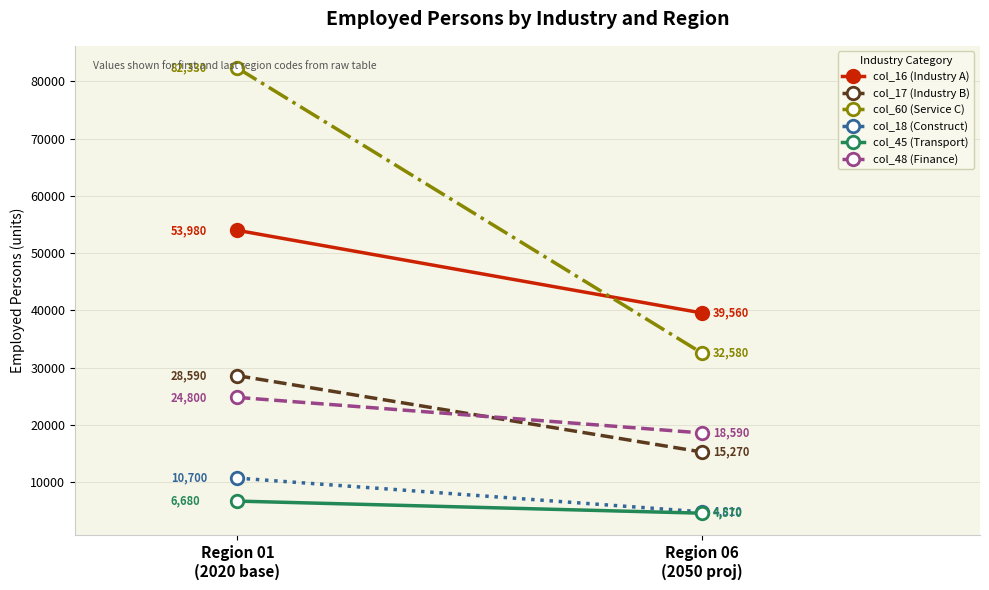

What are all the series names shown in the legend?

col_16 (Industry A), col_17 (Industry B), col_60 (Service C), col_18 (Construct), col_45 (Transport), col_48 (Finance)